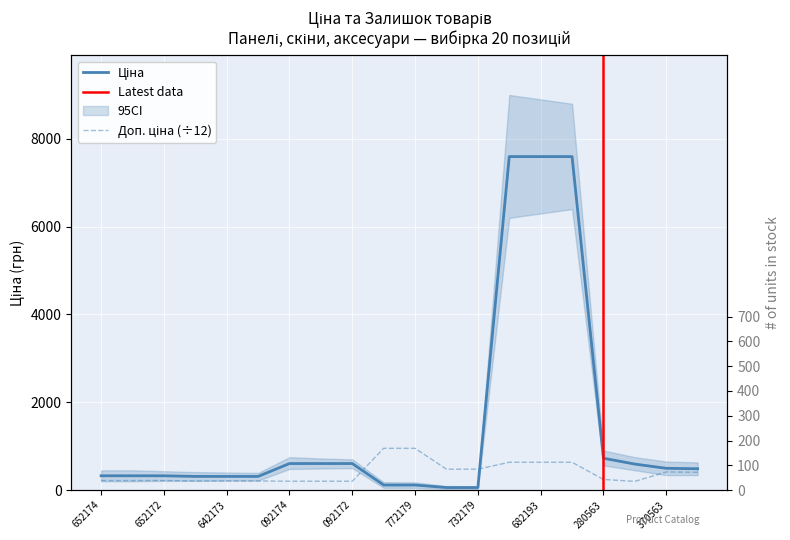

What is the label of the 20th point from the left?

283340563